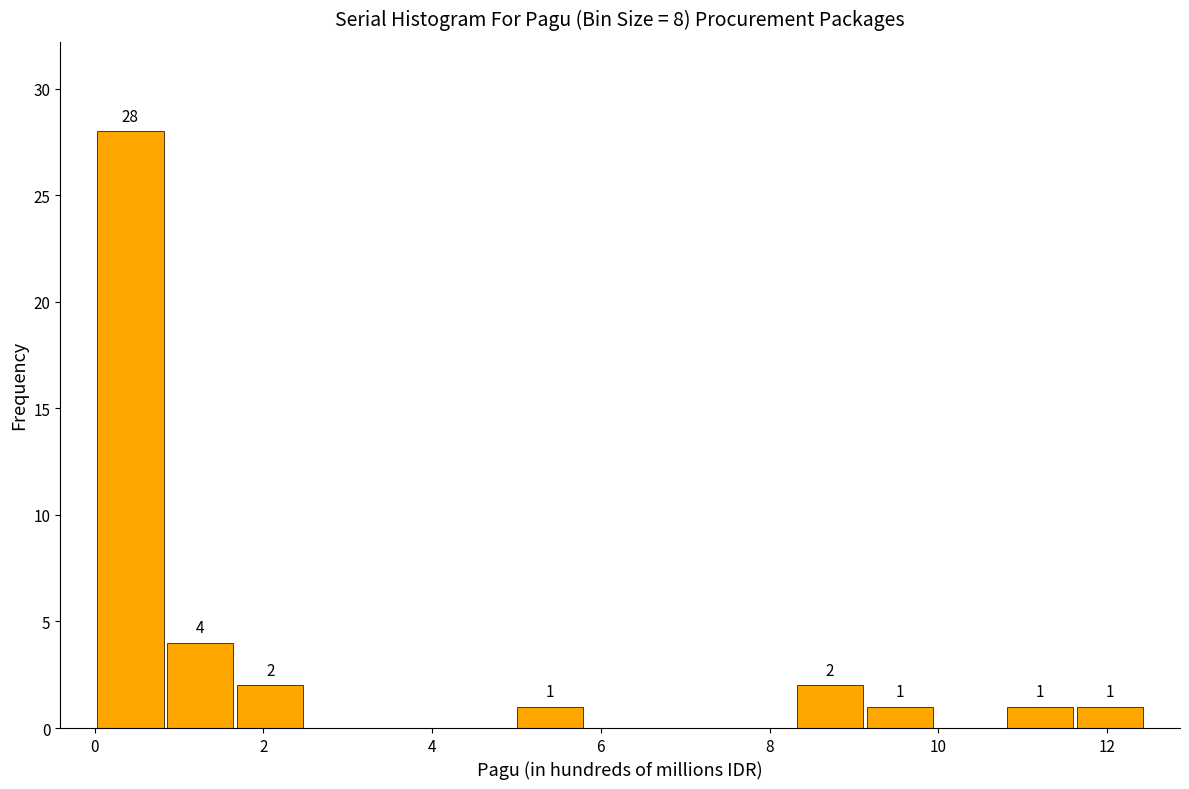

Which range on the x-axis has the tallest bar?

0.0 to 0.8